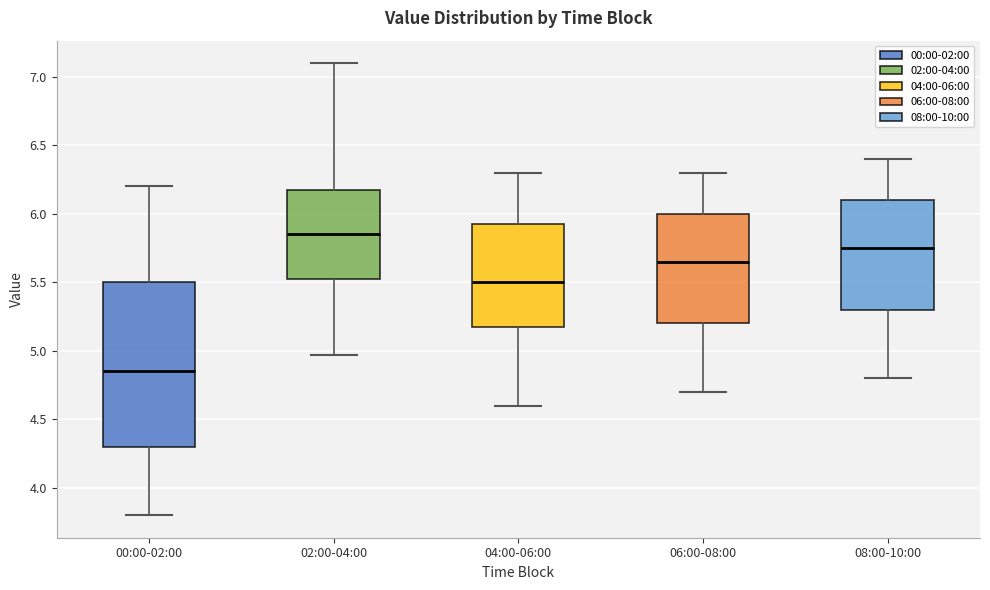

Which box's median line is the highest?

02:00-04:00